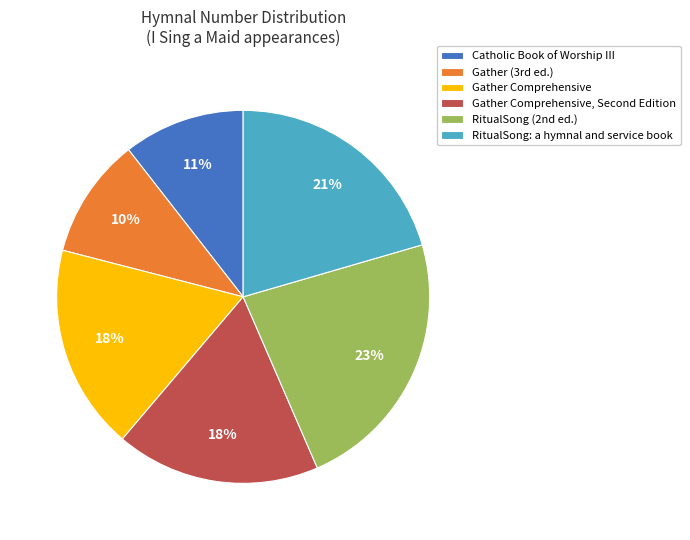

What percentage is the RitualSong: a hymnal and service book slice, to the nearest percent?

21%